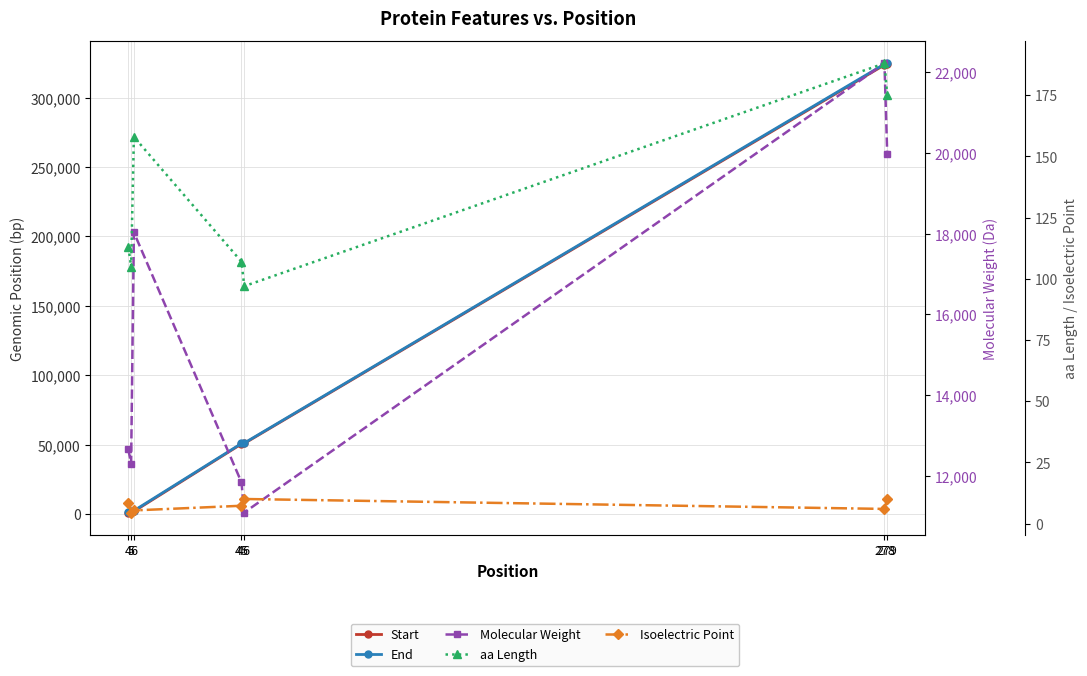

Where does the Molecular Weight series first go above 12655?

4